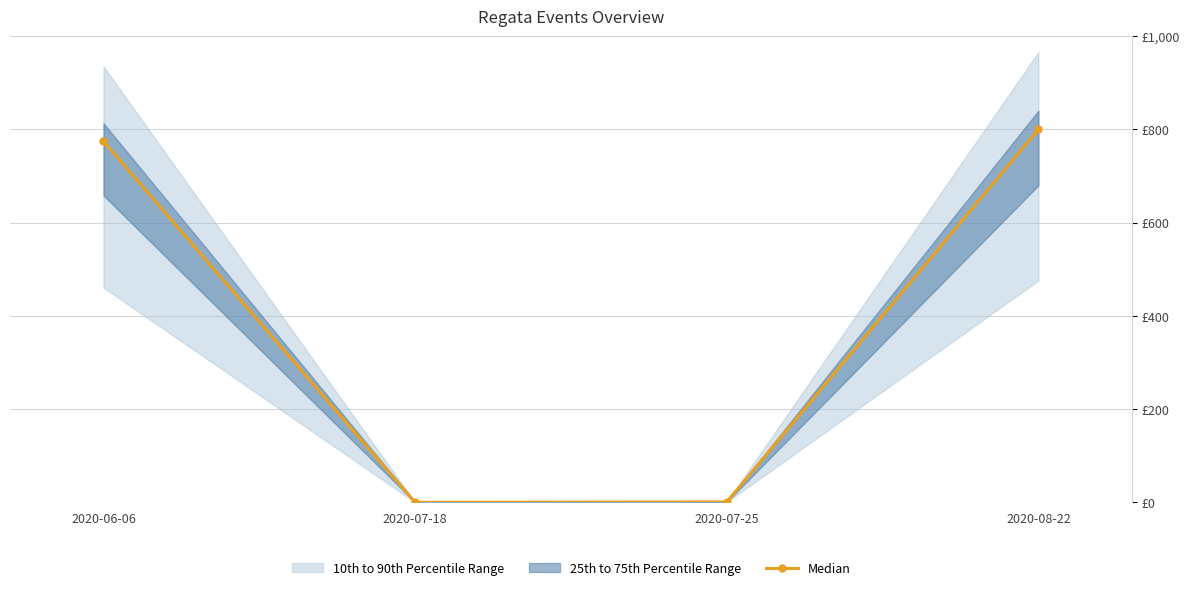

The chart shows a value of 1219.0 at 2020-06-06. True or false?

False